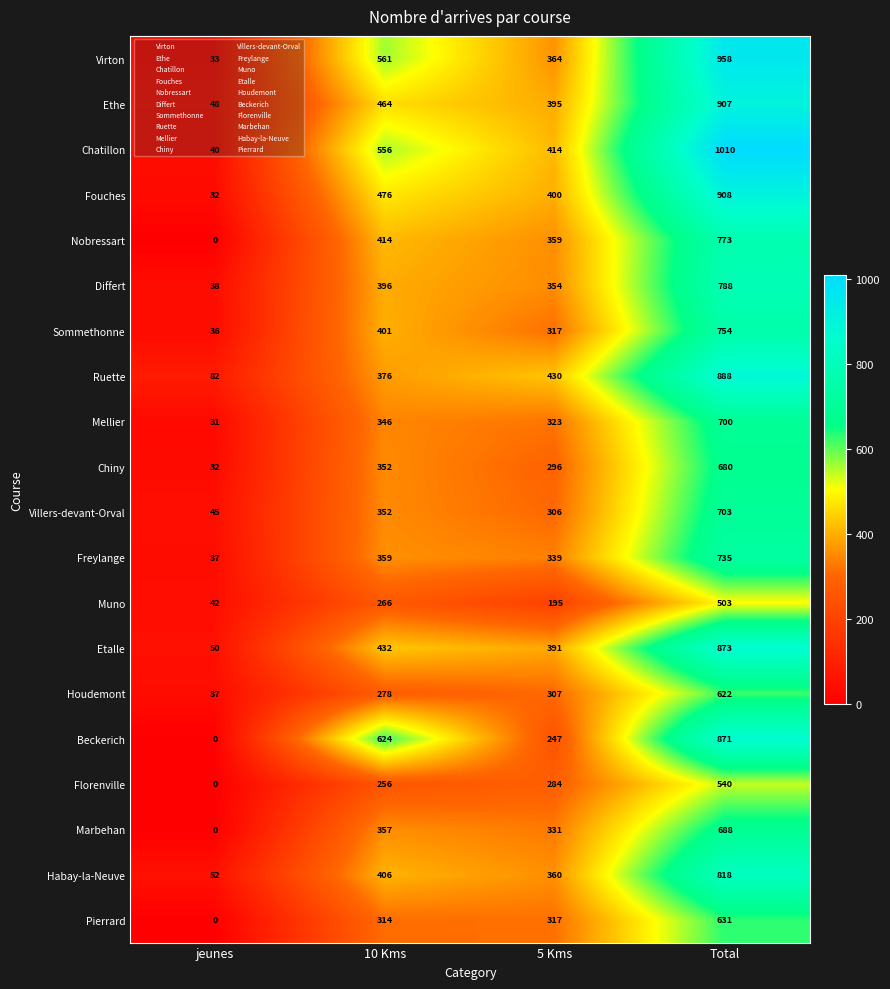

What value does the Differt series have at Total?

788